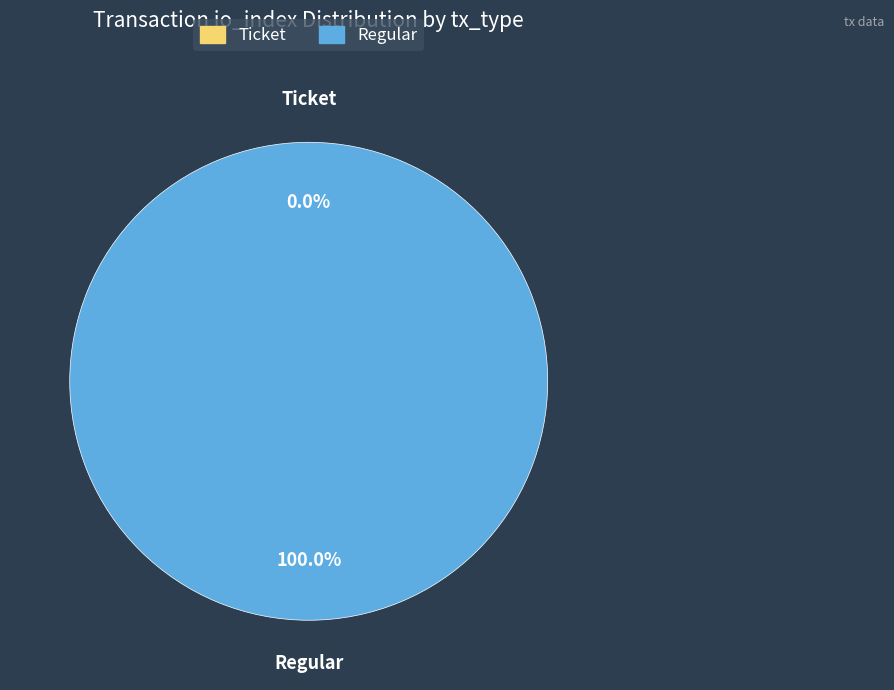

Count the number of slices in the pie.

2